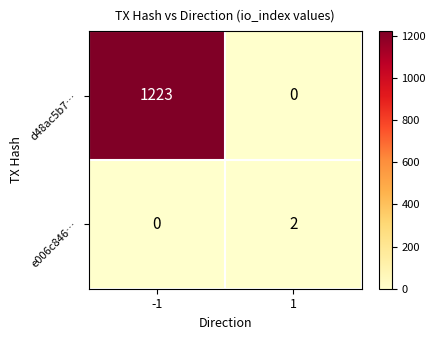

Count the number of categories in the chart.

2